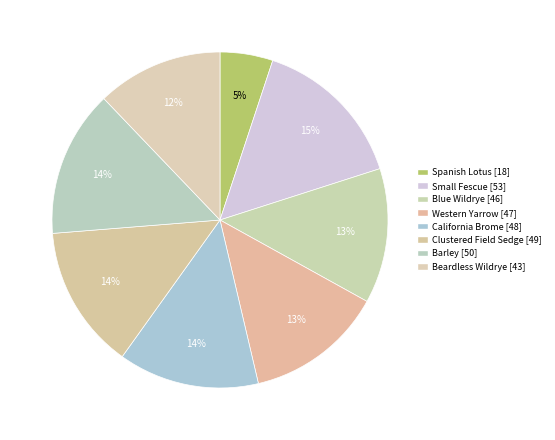

What percentage is the Western Yarrow slice, to the nearest percent?

13%